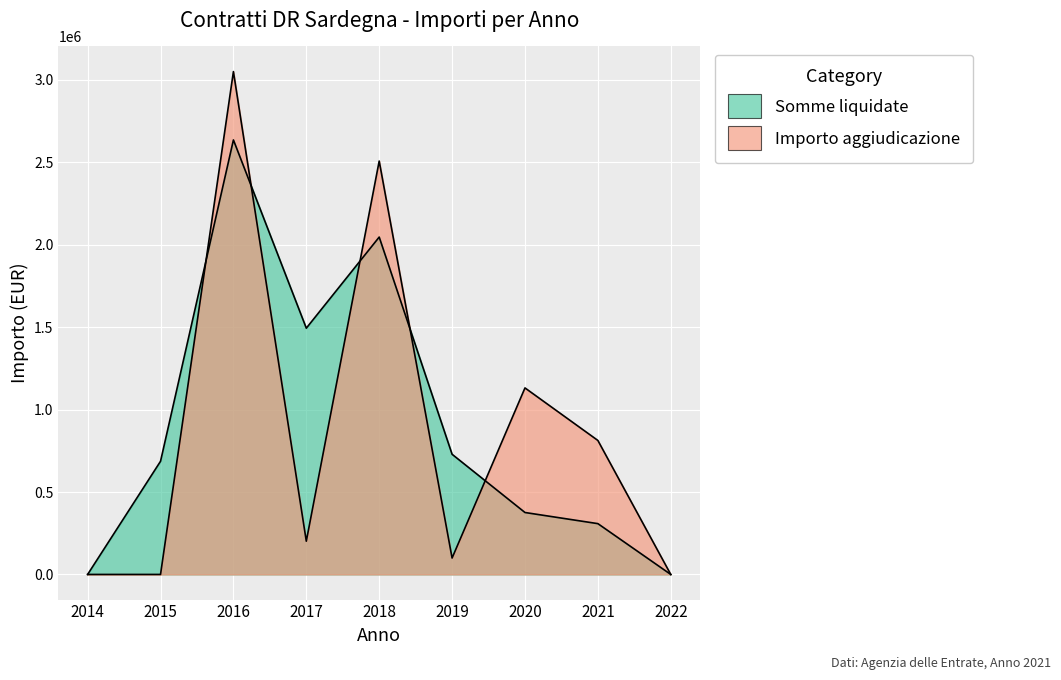

How many interior local valleys does the Somme liquidate series have?

1